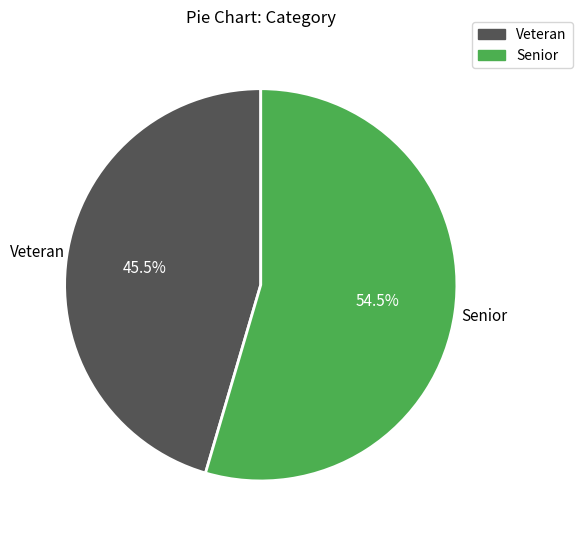

Is the sum of Veteran and Senior greater than half?

Yes